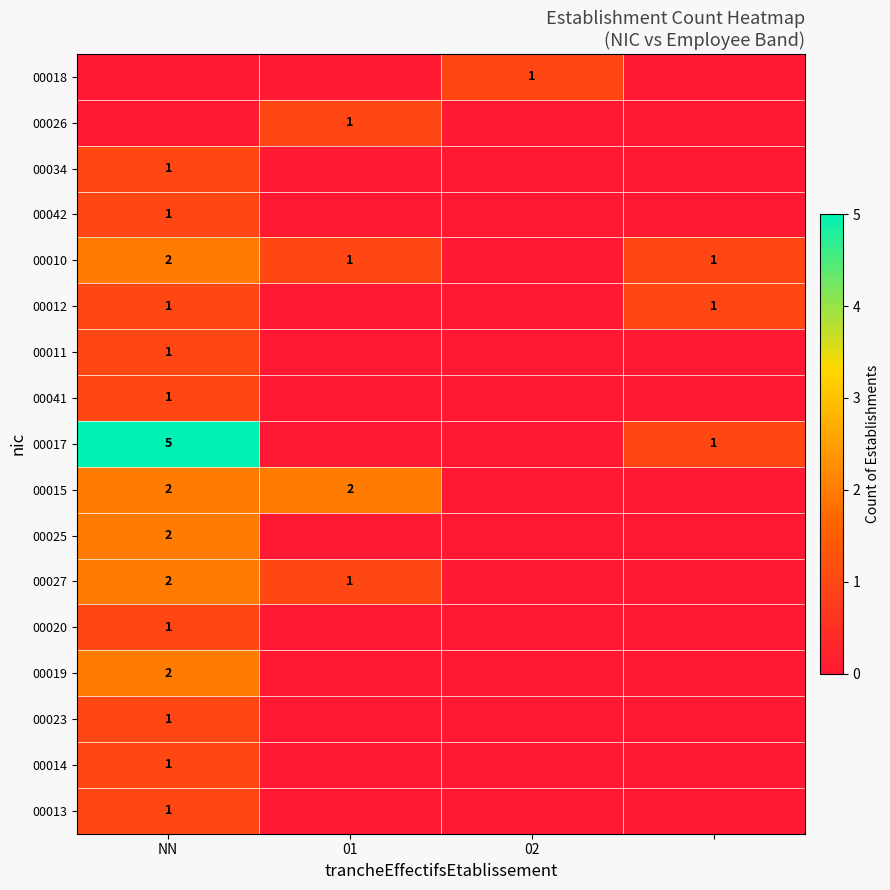

Is it true that 00015 equals 1 at 01?

False